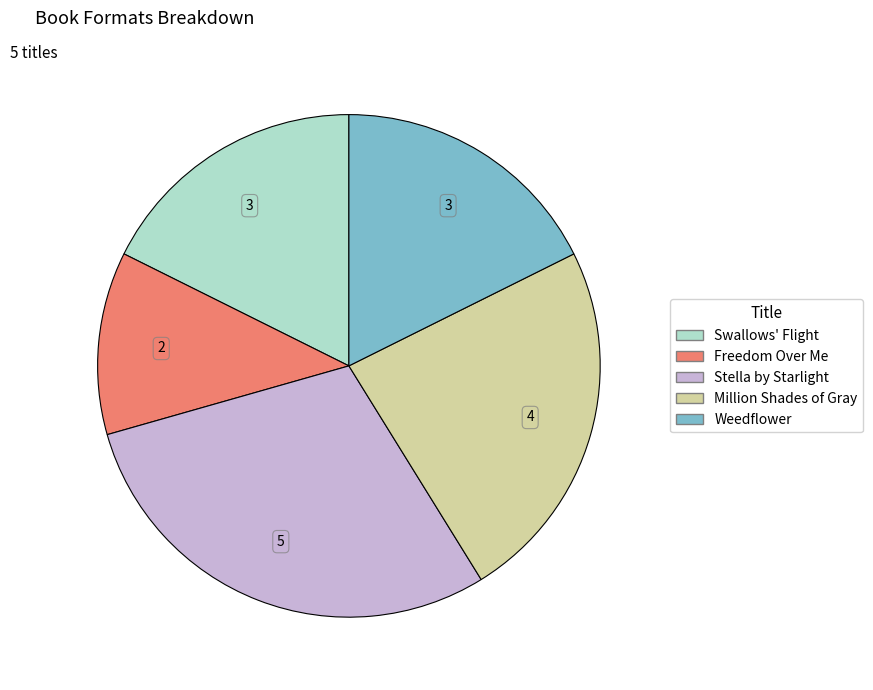

Which category has the biggest portion of the pie?

Stella by Starlight